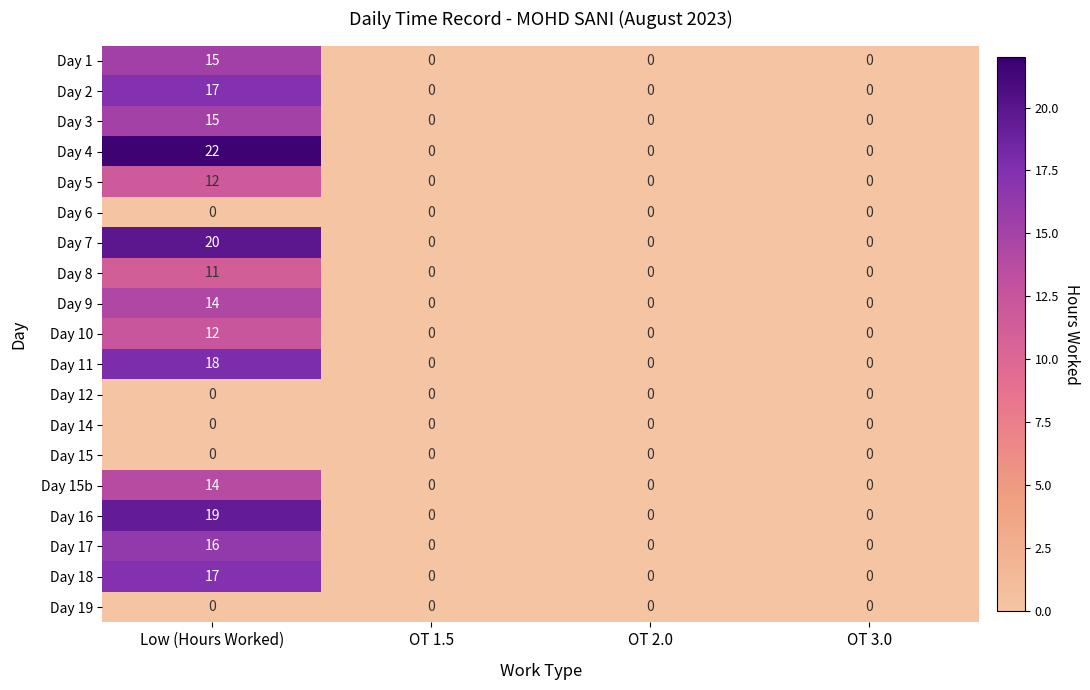

Which series has the largest total across all categories?

Day 4